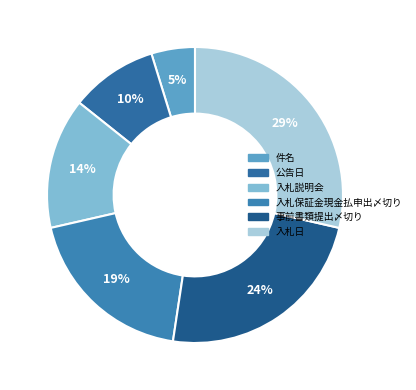

How many segments does this pie chart have?

6